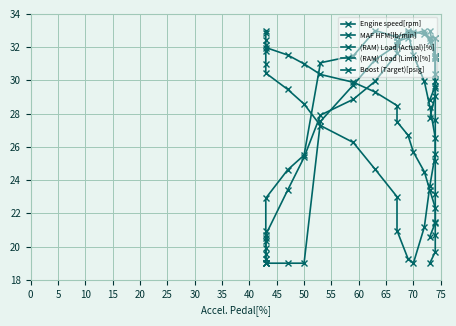

What is the label of the 6th point from the right?

50